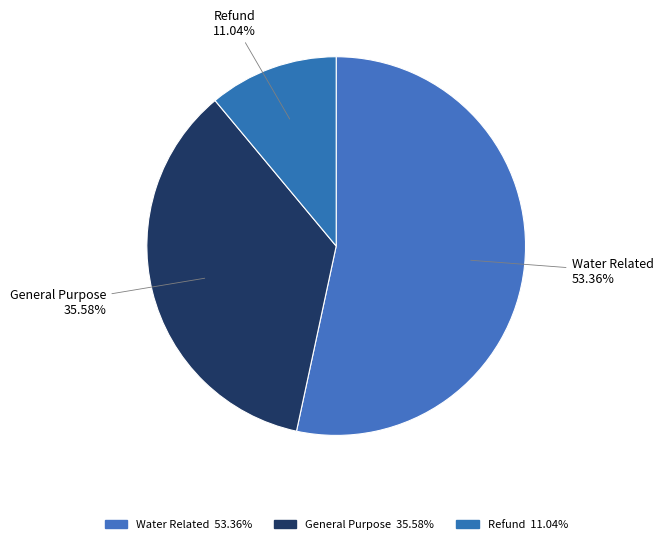

Which category has the biggest portion of the pie?

Water Related